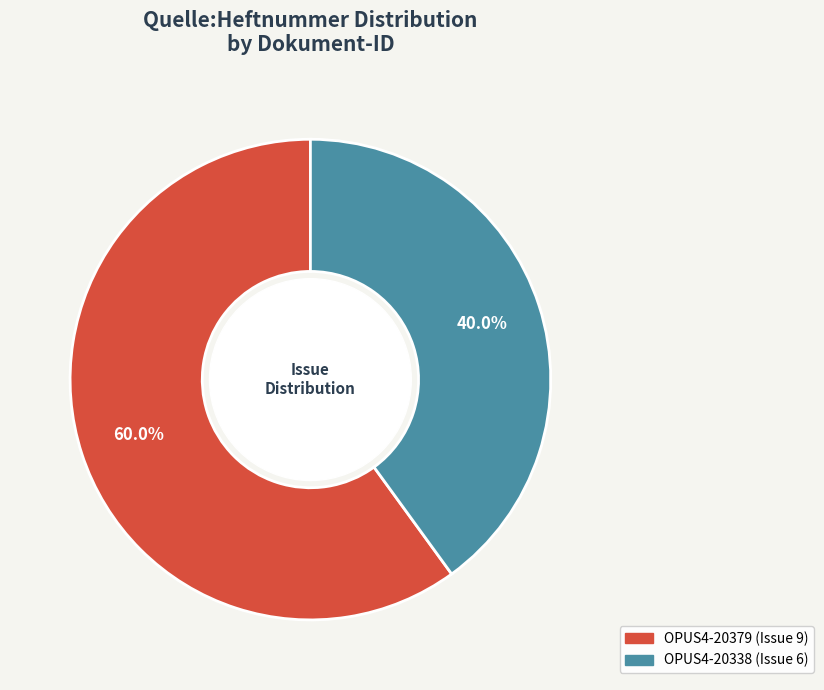

What is the largest slice in the pie chart?

OPUS4-20379